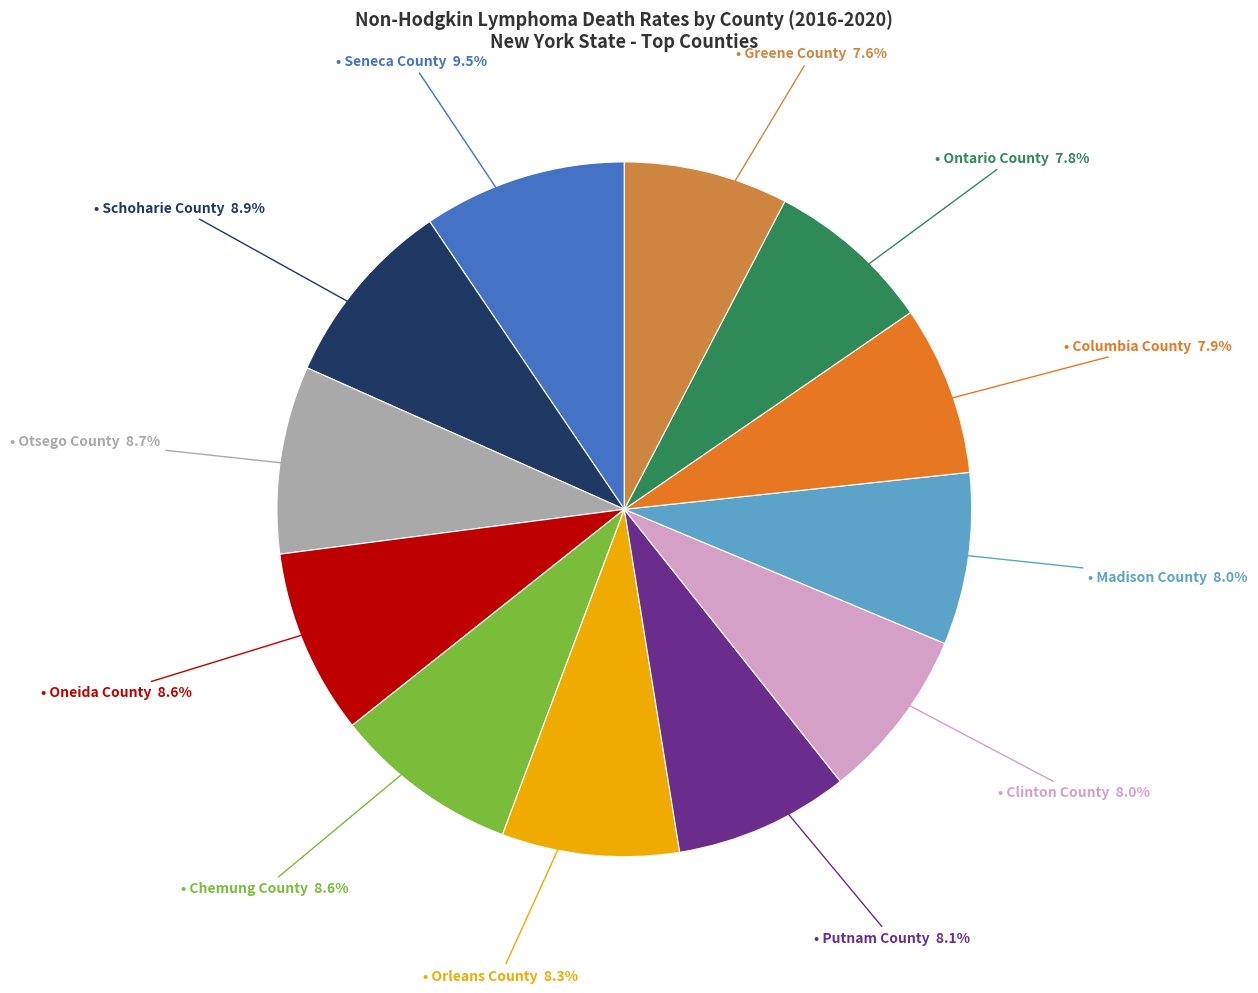

Is there a majority slice in this chart?

No